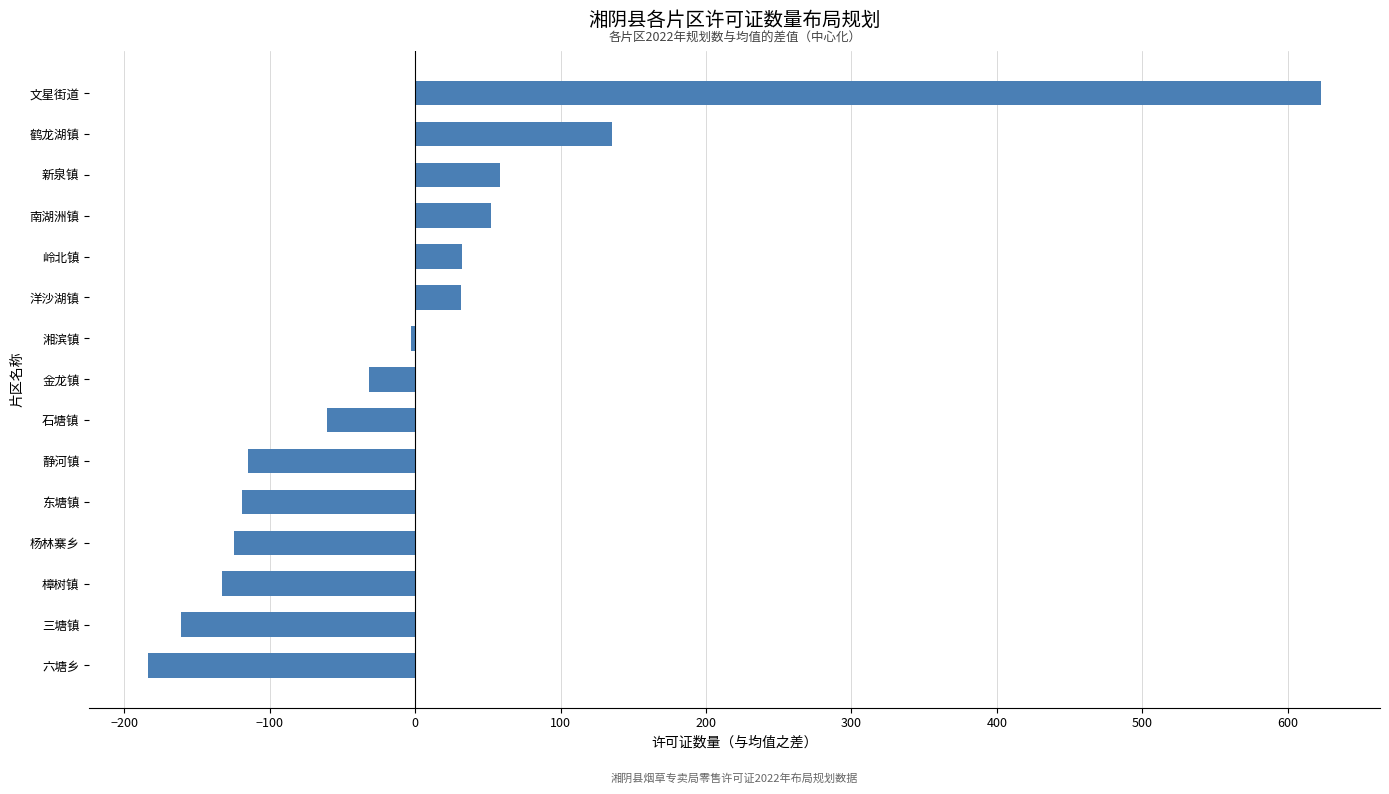

What is the difference between the values at 石塘镇 and 新泉镇?

119.0